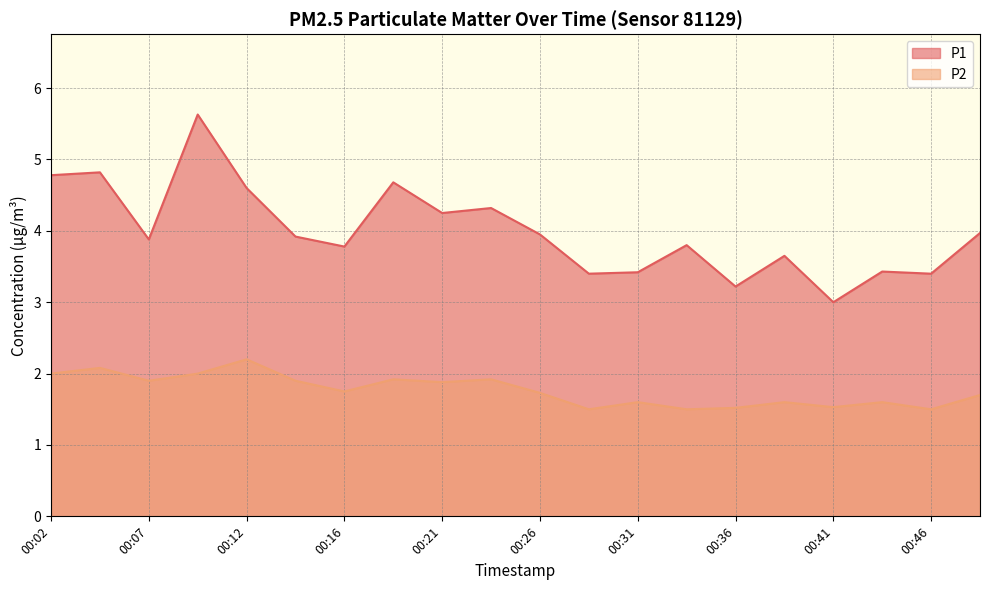

What is the minimum value for P2?

1.5